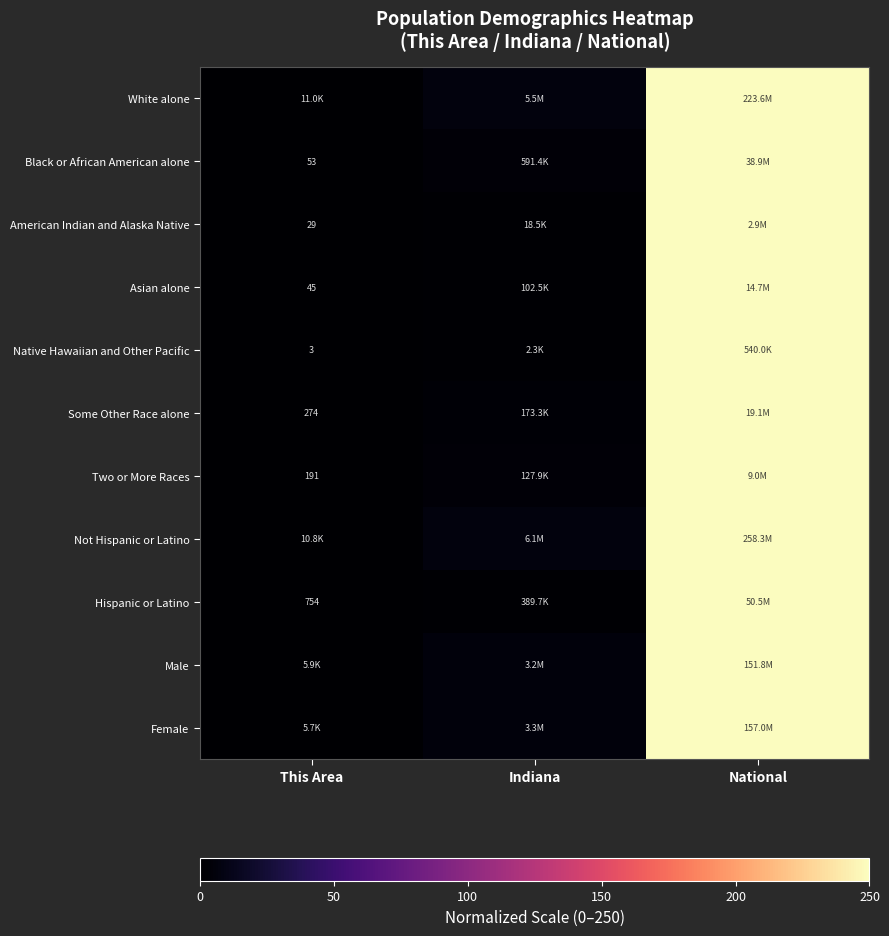

How many series are shown in this chart?

11